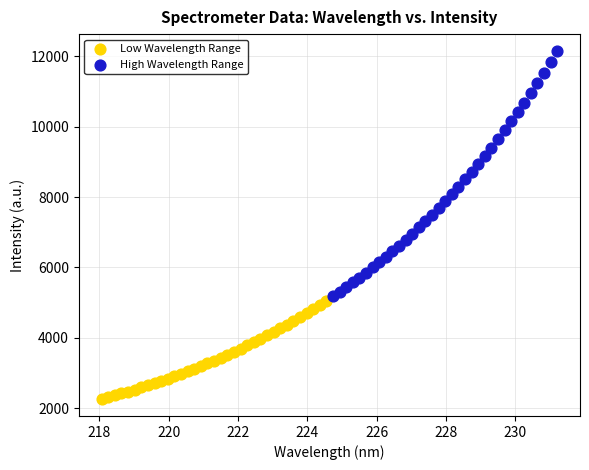

What are all the series names shown in the legend?

Low Wavelength Range, High Wavelength Range